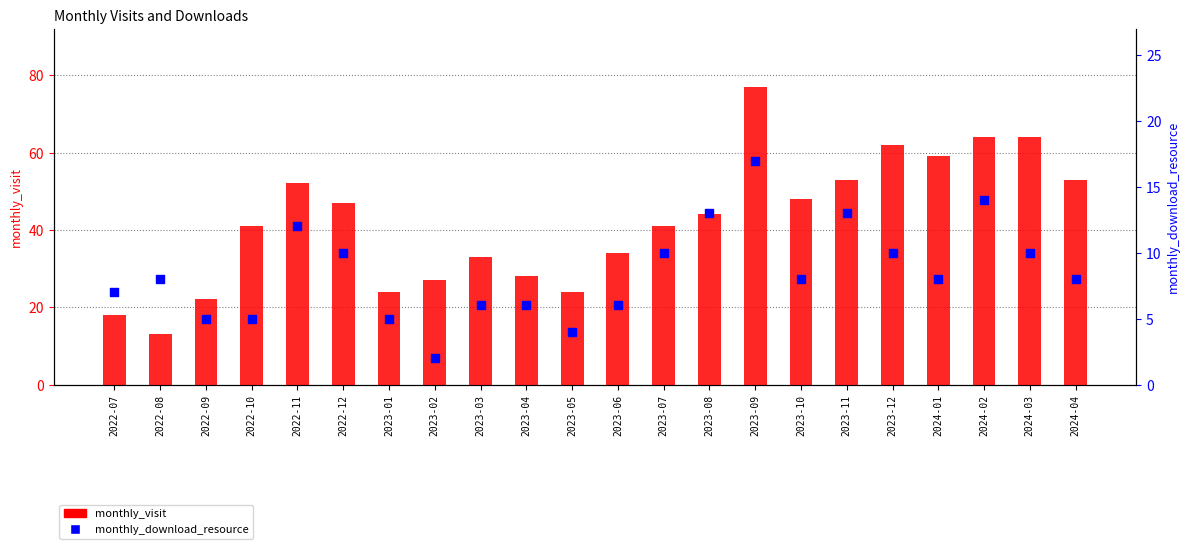

Which series has the largest Y range (max minus min)?

monthly_visit